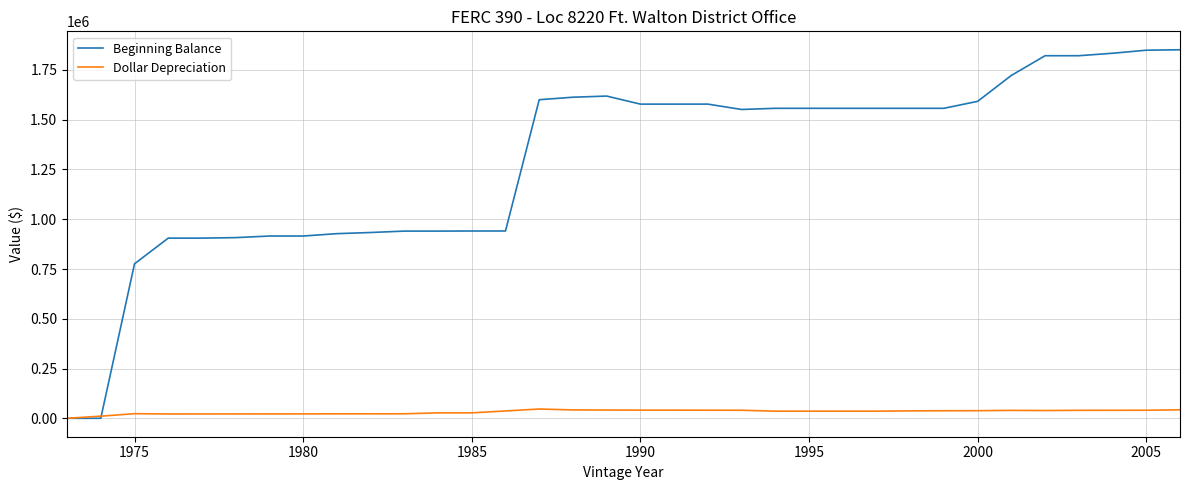

Rank the series by their average value, from lowest to highest.

Dollar Depreciation, Beginning Balance